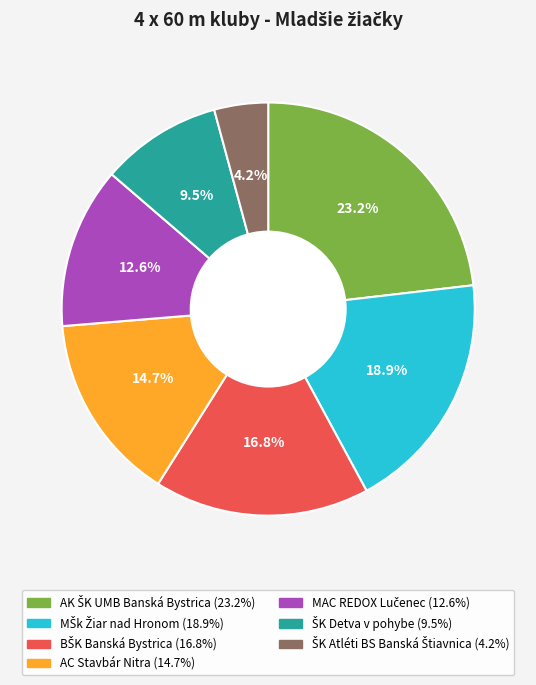

Is there a majority slice in this chart?

No